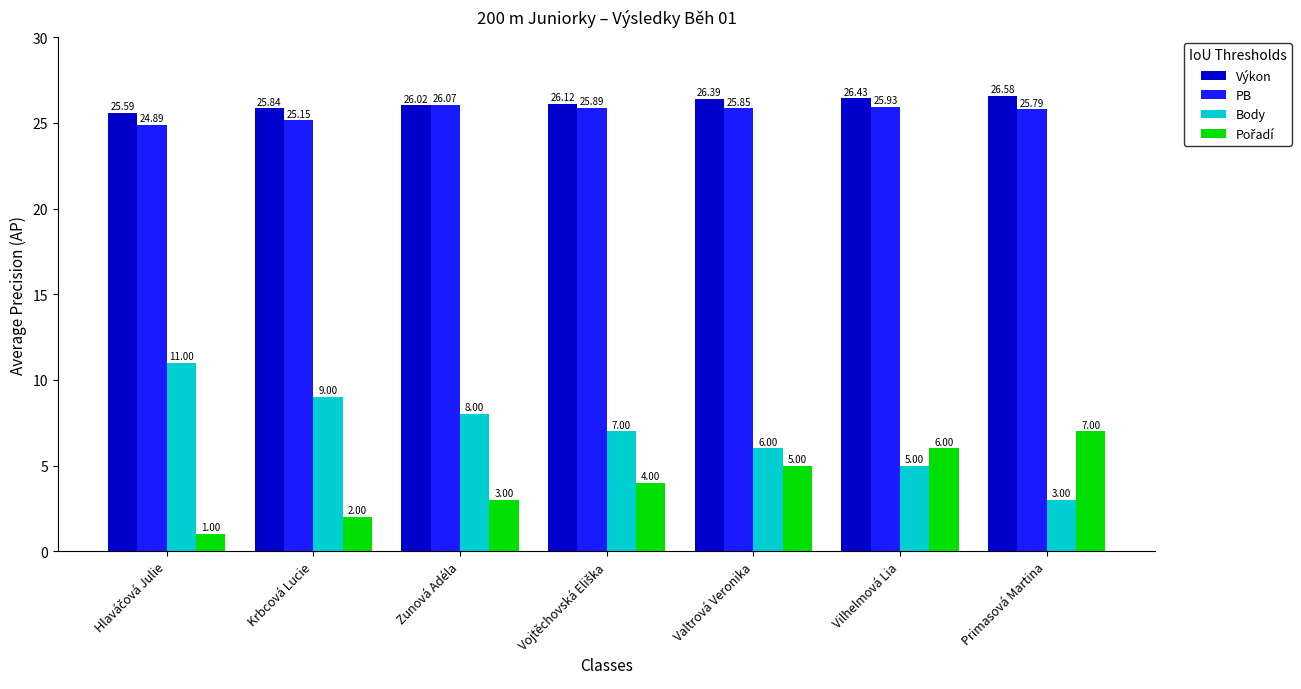

At which label does PB reach its peak?

Zunová Adéla